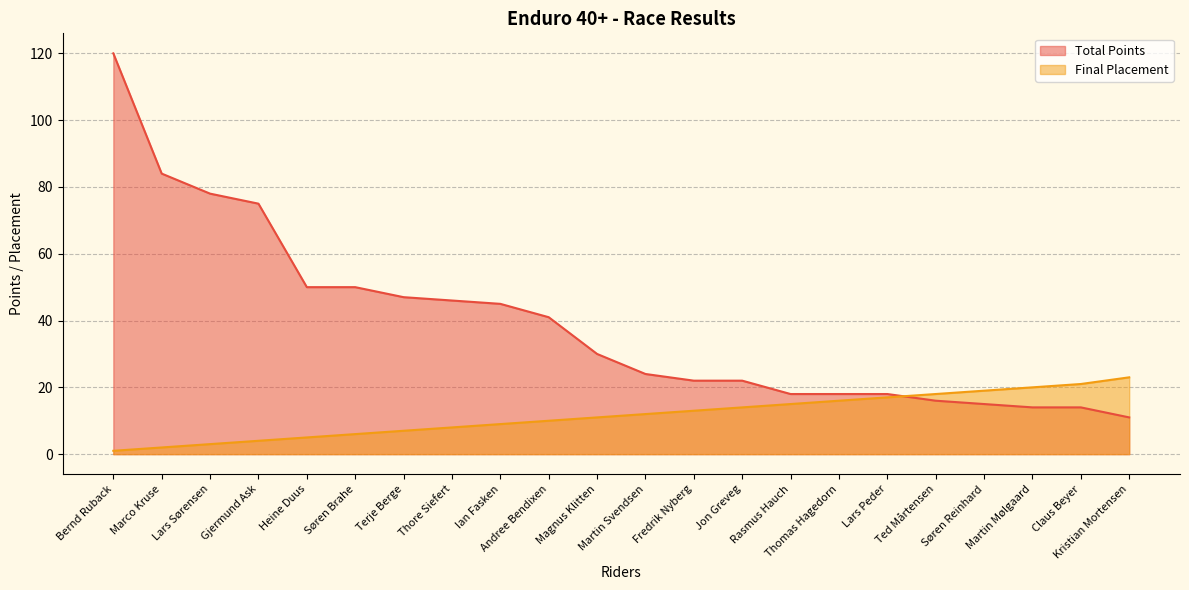

Where is Total Points nearest to the value 65?

Gjermund Ask